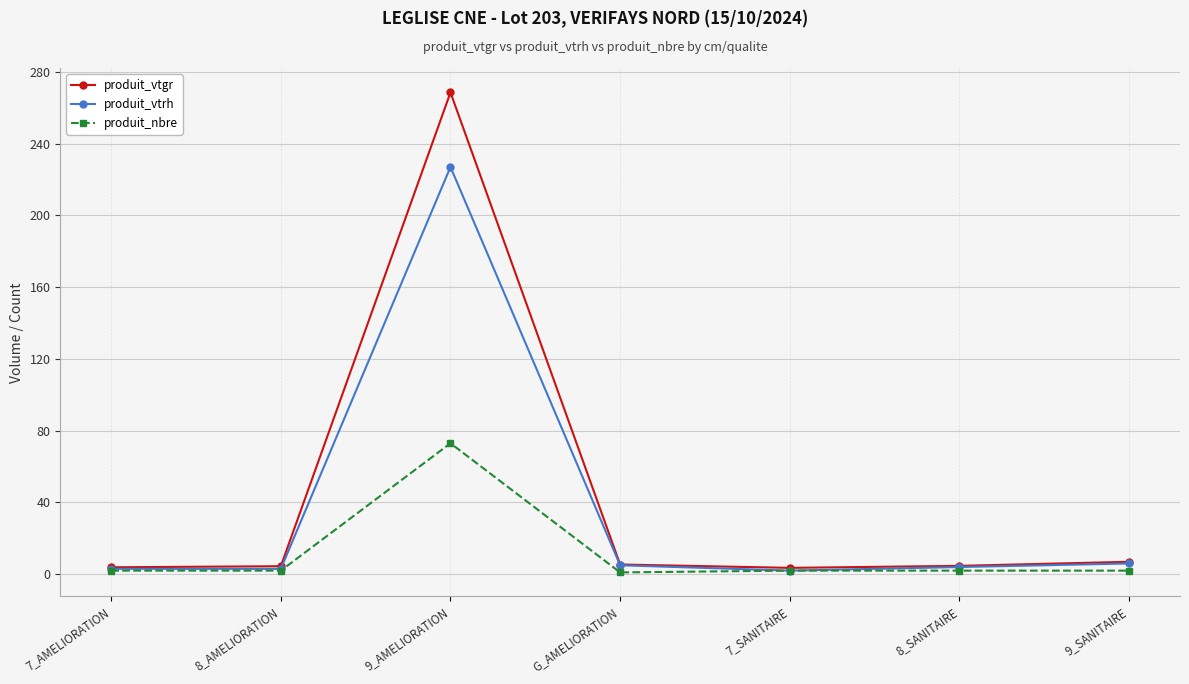

Which series has the widest spread of values?

produit_vtgr